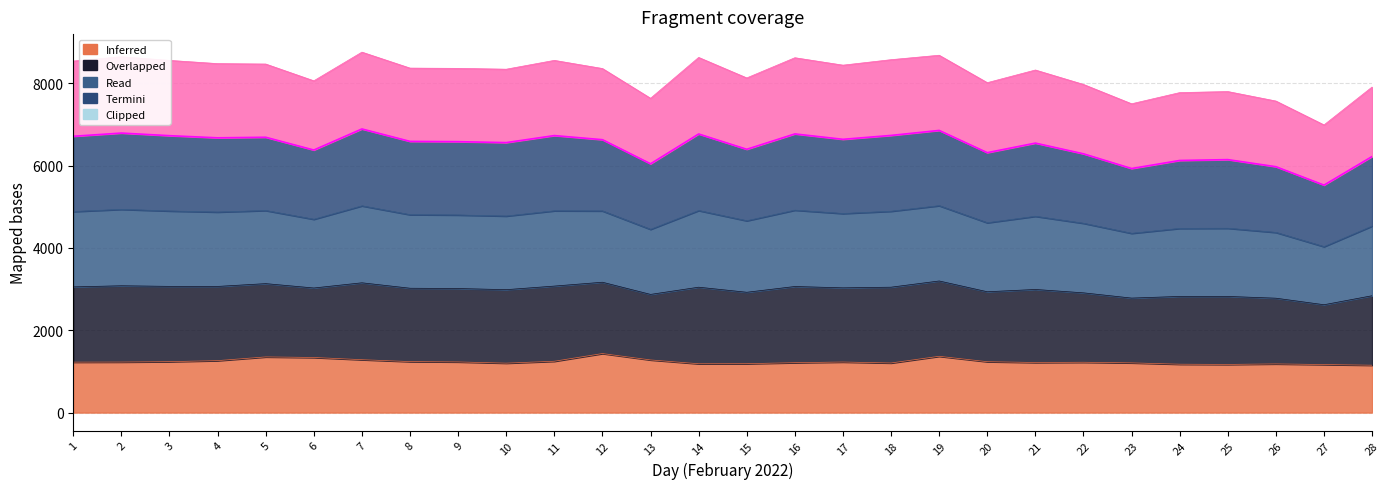

Read the 0.00-1.00 value at 8.

1239.1